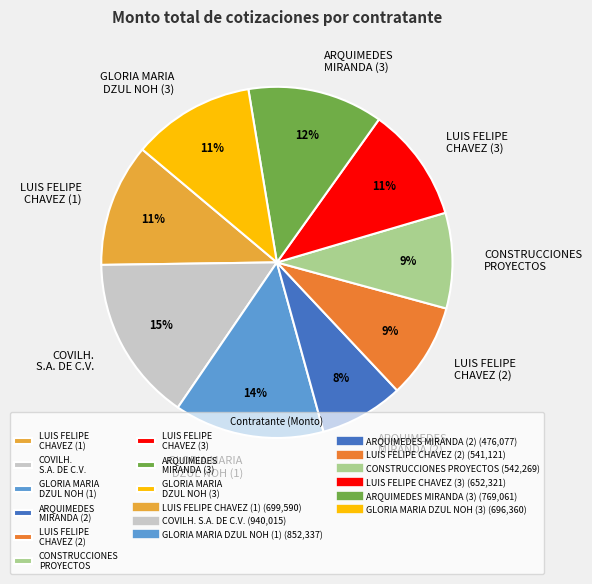

To the nearest percent, what percentage of the pie is GLORIA MARIA DZUL NOH (3)?

11%